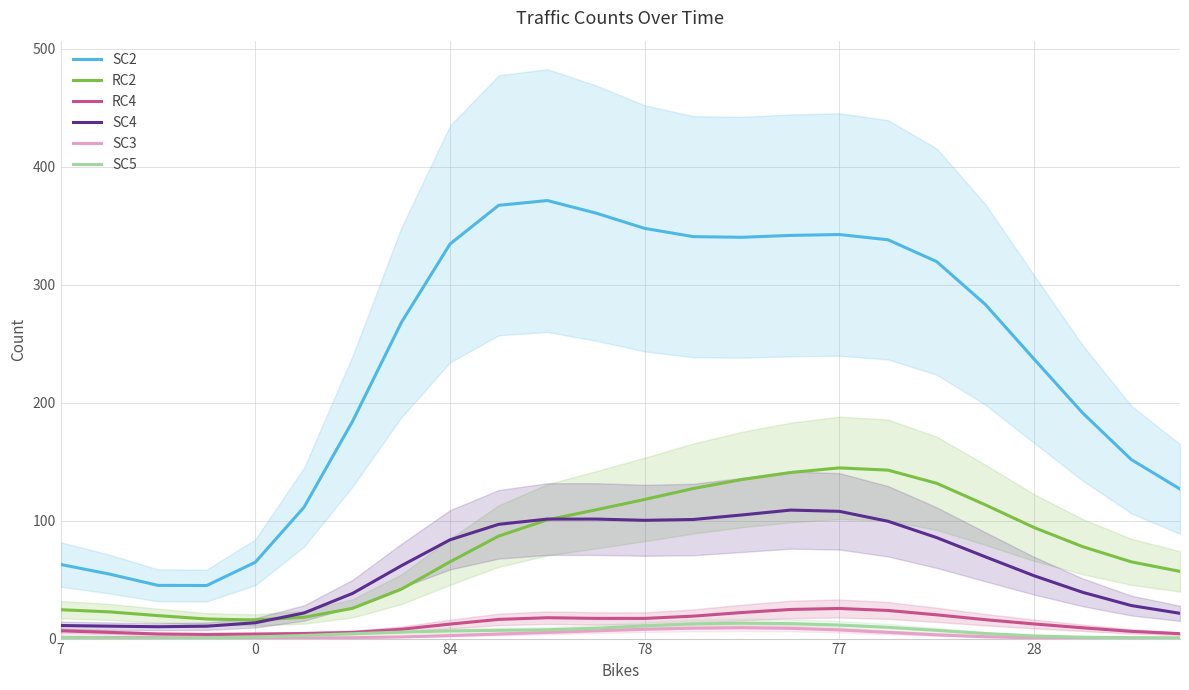

Between 10 and 6, which is larger?

10